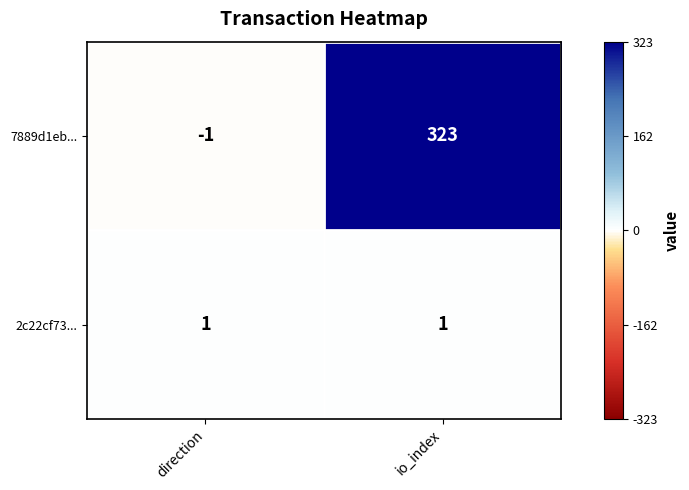

At direction, list the series in order from smallest to largest.

7889d1eb..., 2c22cf73...